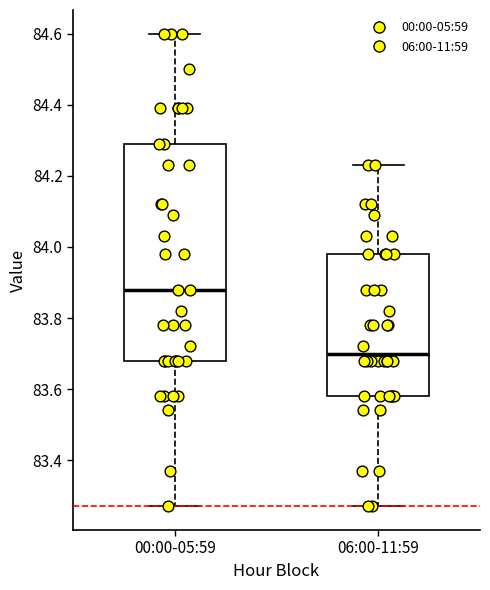

Reading left to right, transcribe this box plot: for each box, give where its median line is, the range the box spans, and where its two whiskers end, as read against the y-axis. The values are not printed on the chart, so give them approximately, as read against the axis.

00:00-05:59: median 83.88, box 83.68 to 84.30, whiskers 83.28 to 84.60
06:00-11:59: median 83.70, box 83.58 to 83.98, whiskers 83.28 to 84.24